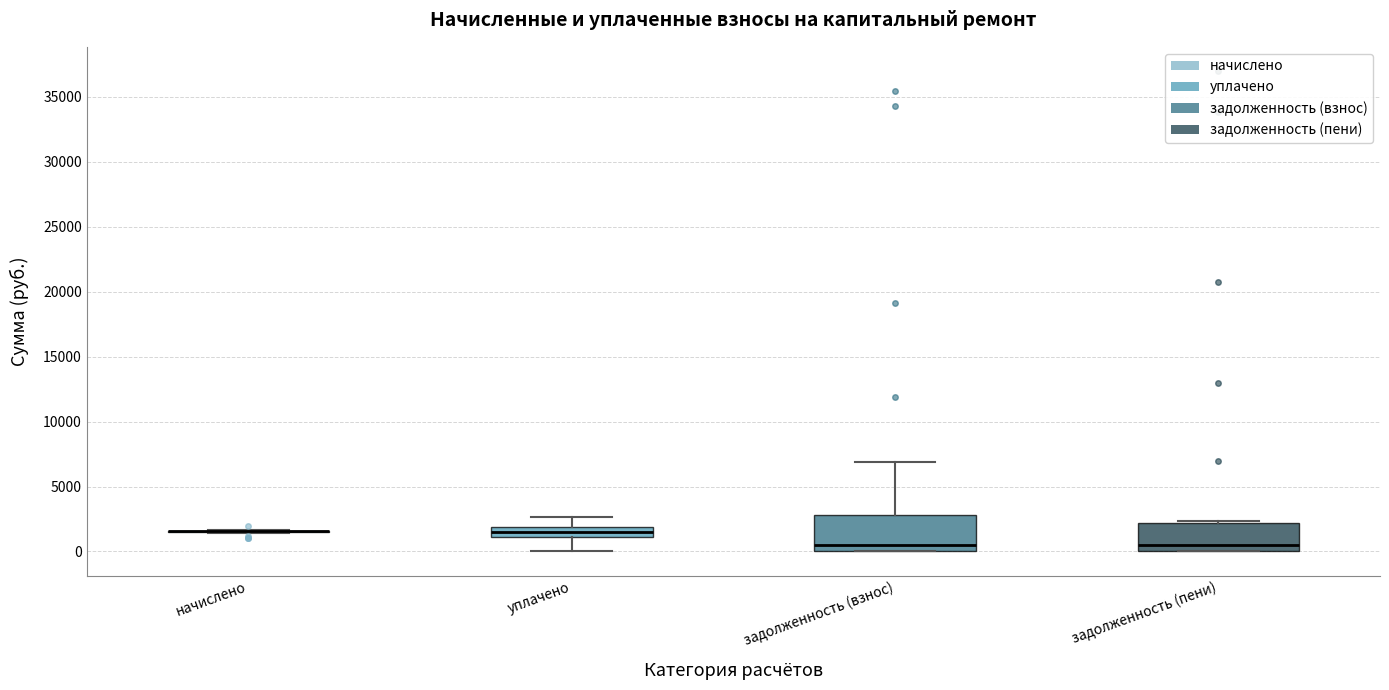

Where is the lower edge of the box for задолженность (взнос) on the y-axis? The values are not printed on the chart, so give them approximately, as read against the axis.

0